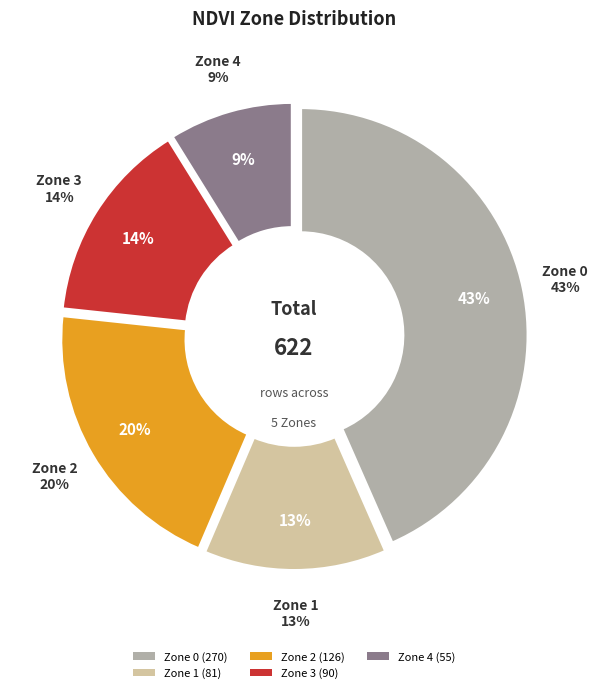

To the nearest percent, what is the difference between the Zone 0 and Zone 4 slice percentages?

35%